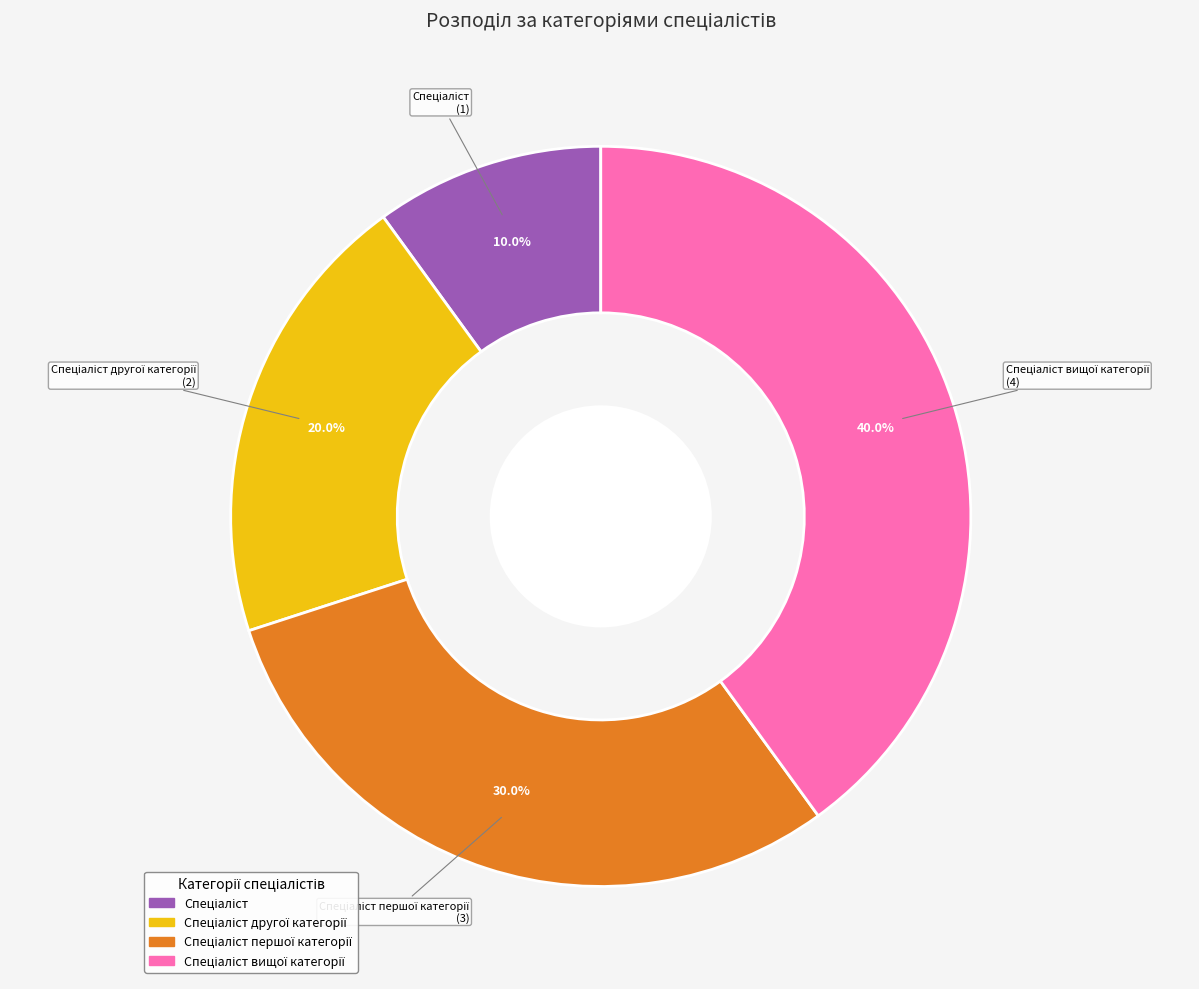

Is there a majority slice in this chart?

No